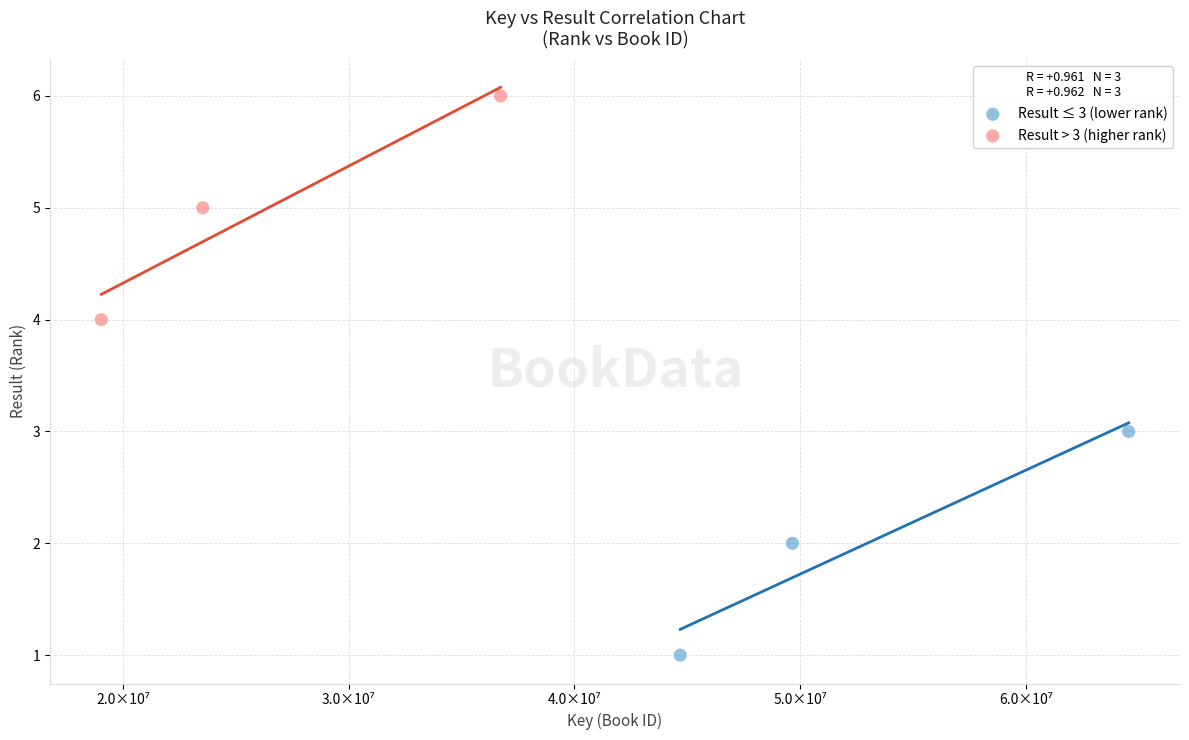

Which series reaches the maximum Y coordinate?

Result > 3 (higher rank)